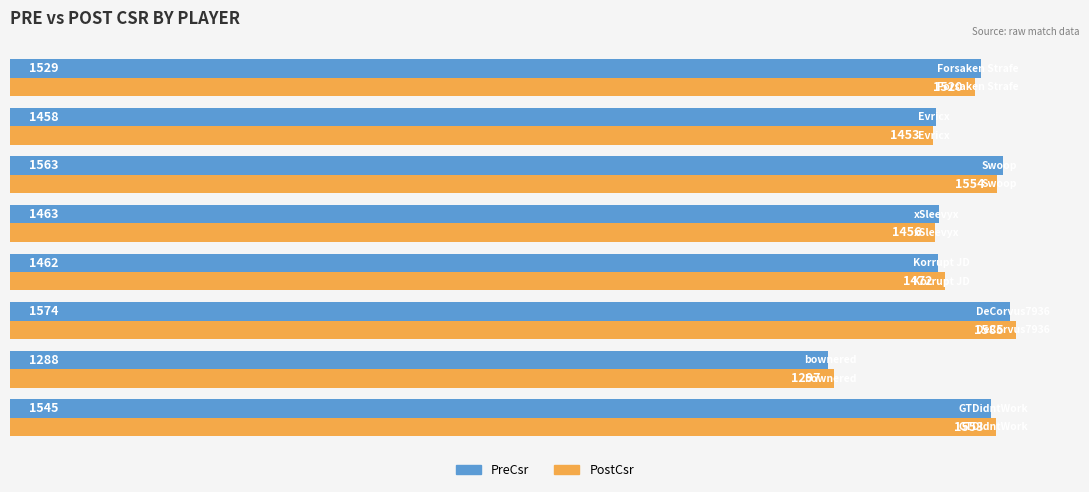

What is the sum of all PostCsr values?

11890